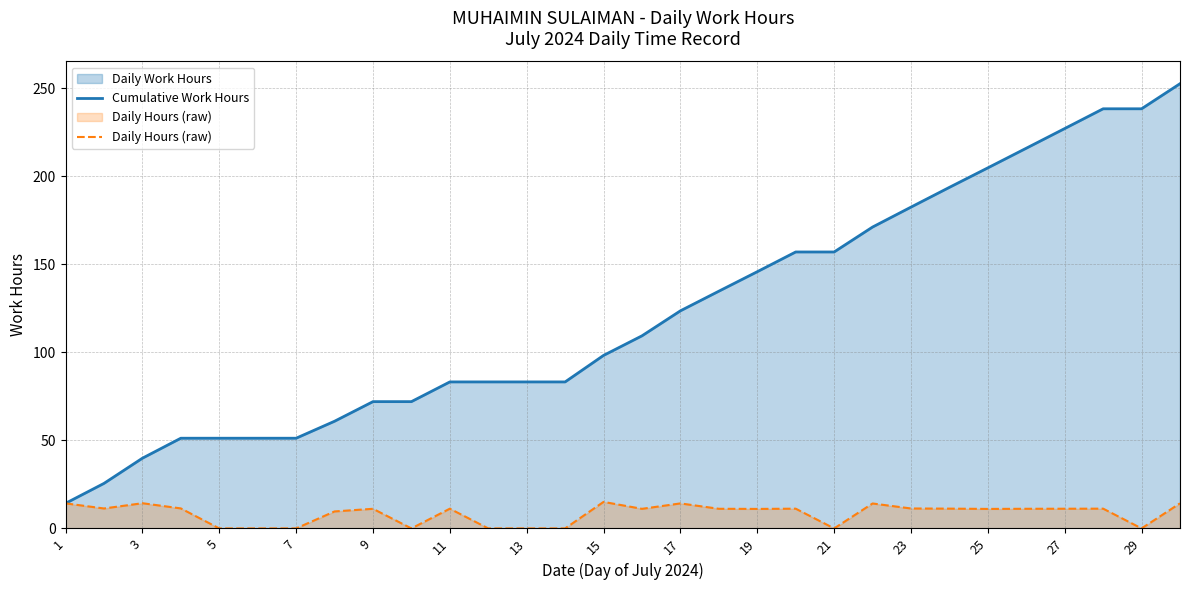

Which series has the largest range (max minus min)?

Cumulative Work Hours